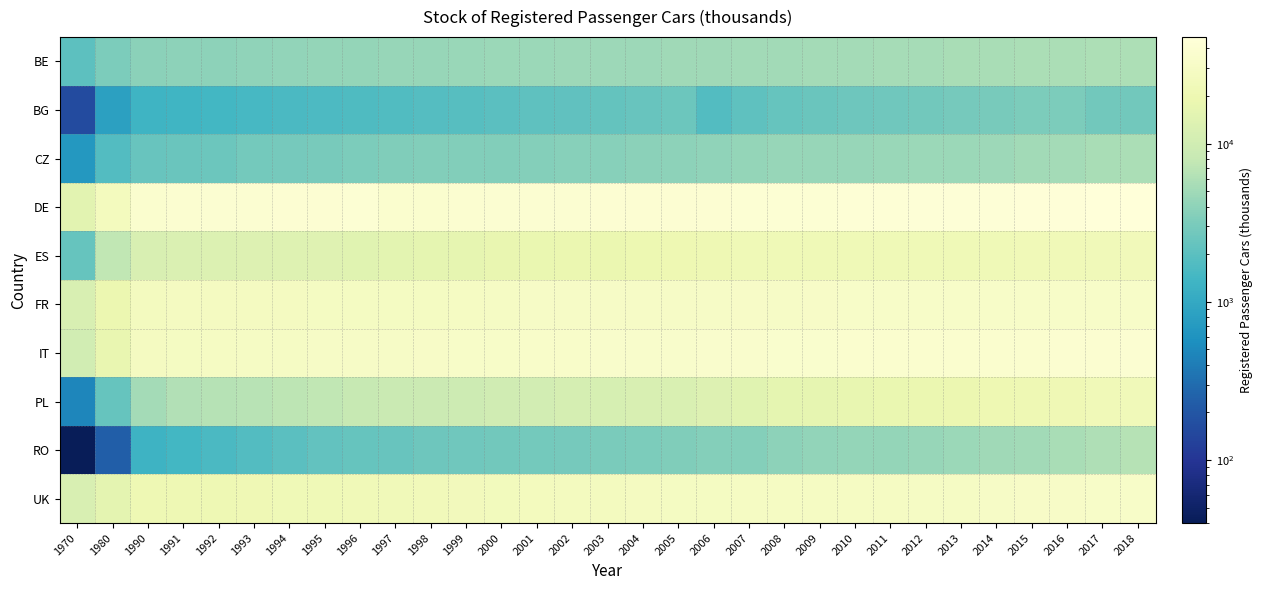

Reading left to right, what are all the values shown in this chart?

BE: 1970=2059.6	1980=3158.7	1990=3864.2	1991=3970.0	1992=4021.0	1993=4109.6	1994=4210.2	1995=4273.5	1996=4339.2	1997=4415.3	1998=4491.7	1999=4583.6	2000=4678.4	2001=4739.9	2002=4787.4	2003=4820.9	2004=4874.4	2005=4918.5	2006=4976.3	2007=5042.1	2008=5124.0	2009=5191.7	2010=5275.6	2011=5406.4	2012=5440.8	2013=5504.8	2014=5572.6	2015=5661.7	2016=5731.0	2017=5799.0	2018=5868.6
BG: 1970=160.0	1980=820.0	1990=1317.4	1991=1359.0	1992=1411.3	1993=1505.5	1994=1587.9	1995=1647.6	1996=1707.0	1997=1730.5	1998=1809.3	1999=1908.4	2000=1992.7	2001=2085.7	2002=2174.1	2003=2309.3	2004=2438.4	2005=2538.1	2006=1767.7	2007=2081.5	2008=2366.2	2009=2502.0	2010=2602.4	2011=2695.0	2012=2807.0	2013=2910.2	2014=3013.9	2015=3162.0	2016=3143.5	2017=2770.6	2018=2773.3
CZ: 1970=685.0	1980=1780.0	1990=2410.0	1991=2480.0	1992=2580.0	1993=2833.1	1994=2923.9	1995=3043.3	1996=3192.5	1997=3391.5	1998=3493.0	1999=3439.7	2000=3438.9	2001=3529.8	2002=3647.1	2003=3706.0	2004=3815.5	2005=3958.7	2006=4108.6	2007=4280.1	2008=4423.4	2009=4435.1	2010=4496.2	2011=4581.6	2012=4706.0	2013=4729.2	2014=4833.4	2015=5115.3	2016=5307.8	2017=5538.0	2018=5748.0
DE: 1970=15107.1	1980=25869.6	1990=36772.0	1991=37947.0	1992=38892.0	1993=39202.1	1994=39917.6	1995=40499.4	1996=41045.2	1997=36924.6	1998=37553.5	1999=38426.8	2000=39058.9	2001=39388.3	2002=39721.0	2003=40017.5	2004=40179.5	2005=40659.5	2006=41019.7	2007=41183.6	2008=41321.2	2009=41737.6	2010=42301.6	2011=42928.0	2012=43431.0	2013=43851.2	2014=44403.1	2015=45071.2	2016=45803.6	2017=46474.6	2018=47095.8
ES: 1970=2378.0	1980=7556.5	1990=11995.6	1991=12537.1	1992=13102.3	1993=13440.7	1994=13733.8	1995=14212.3	1996=14753.8	1997=15297.4	1998=16050.1	1999=16847.4	2000=17449.2	2001=18150.9	2002=18732.6	2003=18688.3	2004=19541.9	2005=20250.4	2006=20908.7	2007=21760.2	2008=22145.4	2009=21983.5	2010=22147.5	2011=22277.0	2012=22247.5	2013=22024.5	2014=22029.5	2015=22355.5	2016=22876.8	2017=23500.4	2018=24074.2
FR: 1970=11900.0	1980=19130.0	1990=27071.6	1991=27309.6	1992=27596.0	1993=27680.3	1994=27761.9	1995=27872.1	1996=28017.2	1997=28201.3	1998=28627.4	1999=29272.2	2000=29807.8	2001=30330.4	2002=30590.7	2003=30582.7	2004=30537.2	2005=30497.0	2006=31002.3	2007=31442.9	2008=31109.1	2009=31393.7	2010=32676.0	2011=32611.5	2012=32865.3	2013=32856.5	2014=32529.9	2015=32325.0	2016=32074.2	2017=32006.1	2018=32034.0
IT: 1970=10181.2	1980=17686.2	1990=27415.8	1991=28434.9	1992=29429.6	1993=29652.0	1994=29665.3	1995=30301.4	1996=30467.2	1997=30742.0	1998=31370.8	1999=32038.3	2000=32583.8	2001=33239.0	2002=33706.2	2003=34310.4	2004=33973.1	2005=34667.5	2006=35297.3	2007=35680.1	2008=36105.2	2009=36372.0	2010=36751.3	2011=37113.3	2012=37078.0	2013=36962.9	2014=37080.8	2015=37351.2	2016=37876.1	2017=38520.3	2018=39018.2
PL: 1970=479.0	1980=2380.0	1990=5261.0	1991=6110.0	1992=6505.0	1993=6770.6	1994=7153.1	1995=7517.3	1996=8054.4	1997=8533.4	1998=8890.8	1999=9282.9	2000=9991.3	2001=10503.1	2002=11028.9	2003=11243.8	2004=11975.2	2005=12339.4	2006=13384.2	2007=14588.7	2008=16079.5	2009=16495.0	2010=17239.8	2011=18125.0	2012=18744.0	2013=19389.4	2014=20003.9	2015=20723.0	2016=21675.4	2017=22504.0	2018=23429.0
RO: 1970=40.0	1980=240.0	1990=1292.3	1991=1431.6	1992=1593.0	1993=1793.1	1994=2020.0	1995=2197.5	1996=2326.2	1997=2447.1	1998=2594.6	1999=2702.0	2000=2777.6	2001=2881.2	2002=2973.4	2003=3087.6	2004=3225.4	2005=3363.8	2006=3603.4	2007=3541.3	2008=4027.4	2009=4244.9	2010=4319.7	2011=4334.5	2012=4487.3	2013=4695.7	2014=4907.6	2015=5155.1	2016=5472.4	2017=5998.0	2018=6452.5
UK: 1970=11900.0	1980=15619.0	1990=20722.0	1991=20760.0	1992=20970.0	1993=21290.7	1994=21740.7	1995=21950.8	1996=22818.7	1997=23450.0	1998=23922.2	1999=24627.9	2000=25066.9	2001=25815.7	2002=26492.6	2003=26992.3	2004=27806.2	2005=28326.3	2006=28446.7	2007=28873.3	2008=29049.9	2009=29152.3	2010=29333.6	2011=29382.2	2012=29644.2	2013=30075.4	2014=30513.3	2015=31170.7	2016=31792.3	2017=32159.9	2018=32493.3